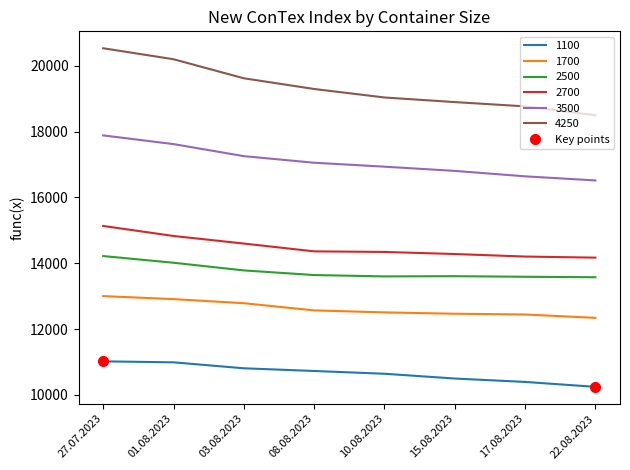

What is the smallest value displayed?

10245